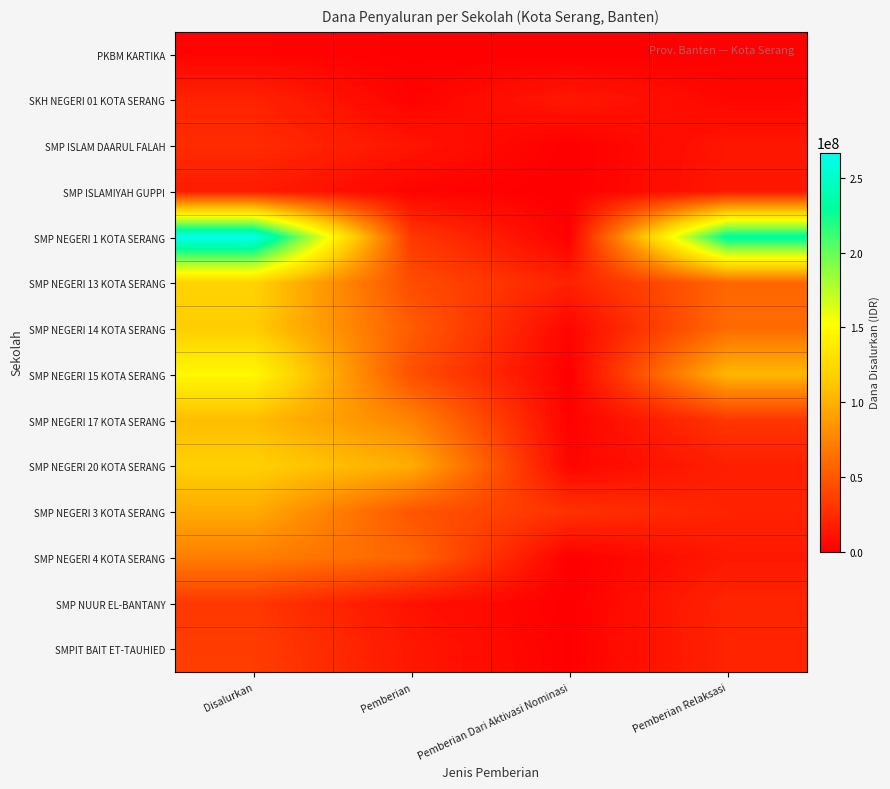

What is the total value across all series at Pemberian Relaksasi?

610500000